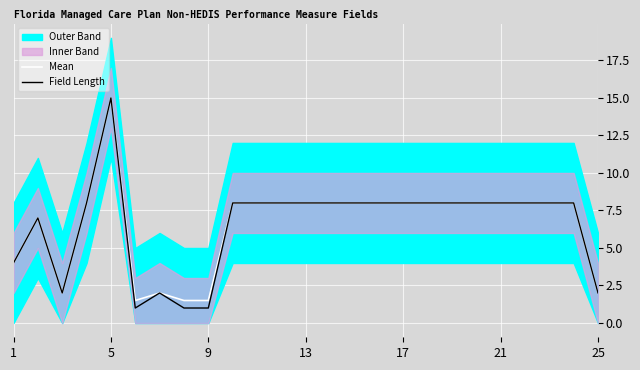

Which category has the highest value in the Mean series?

5